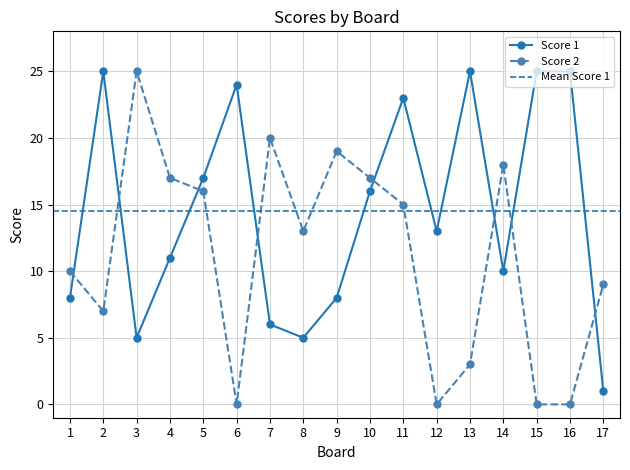

Which series has the widest spread of values?

Score 2